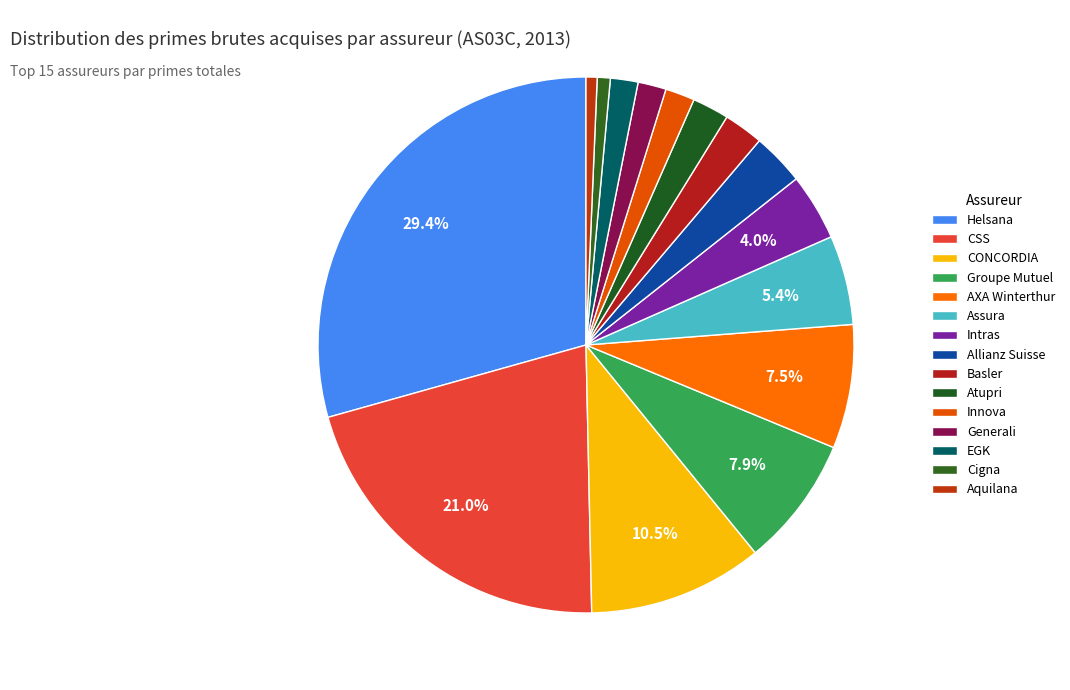

Count the number of slices in the pie.

15